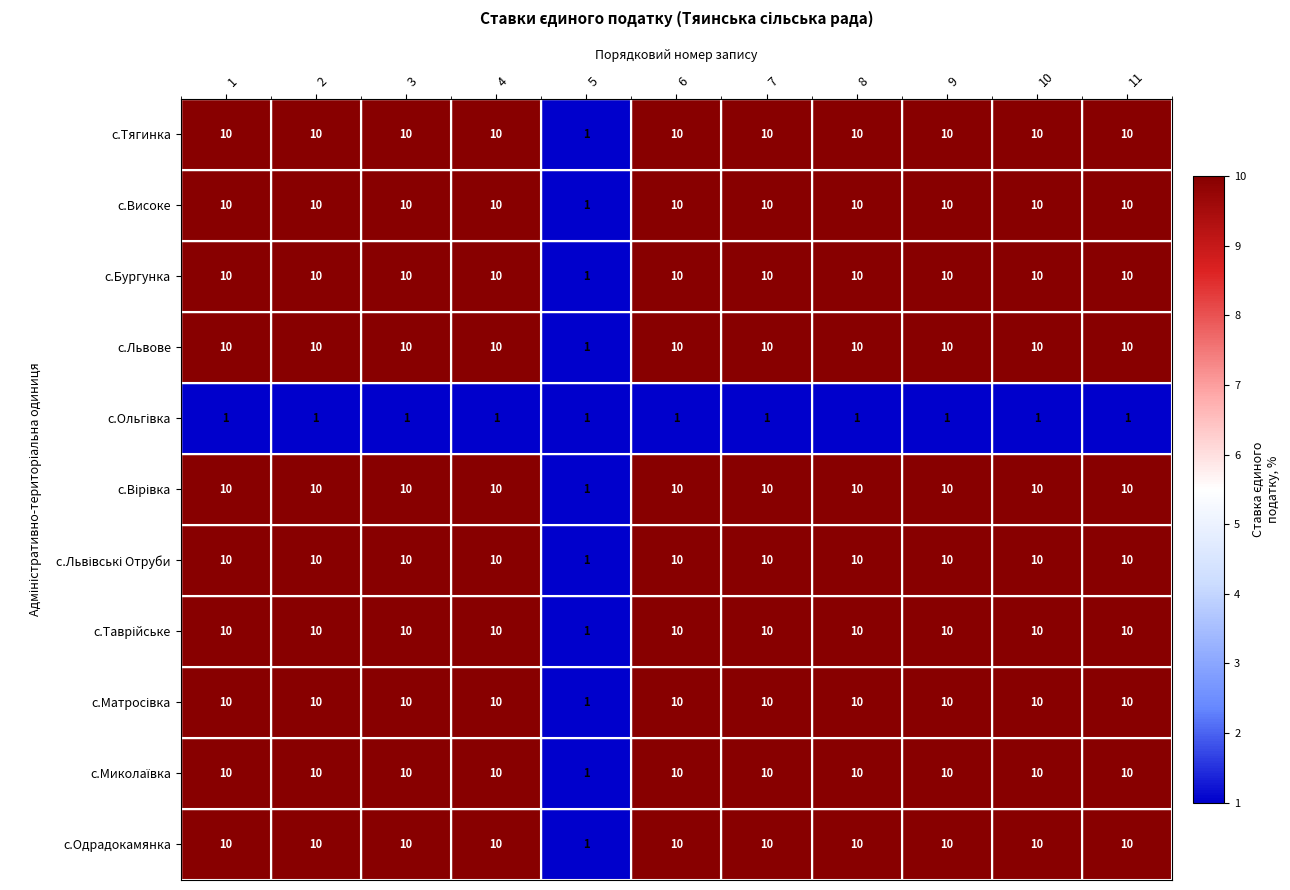

Where is с.Високе nearest to the value 5?

5